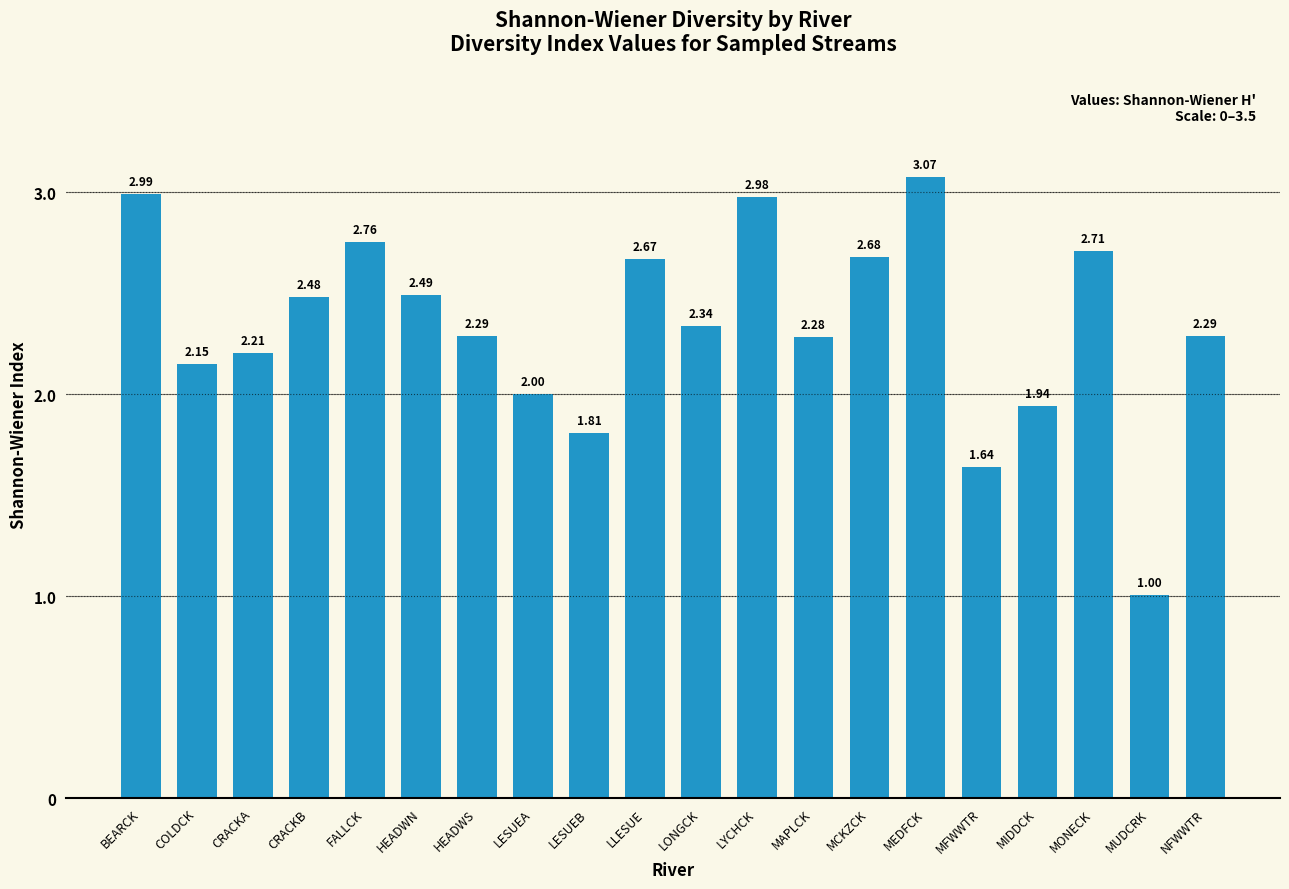

Count the number of values greater than 2.

16